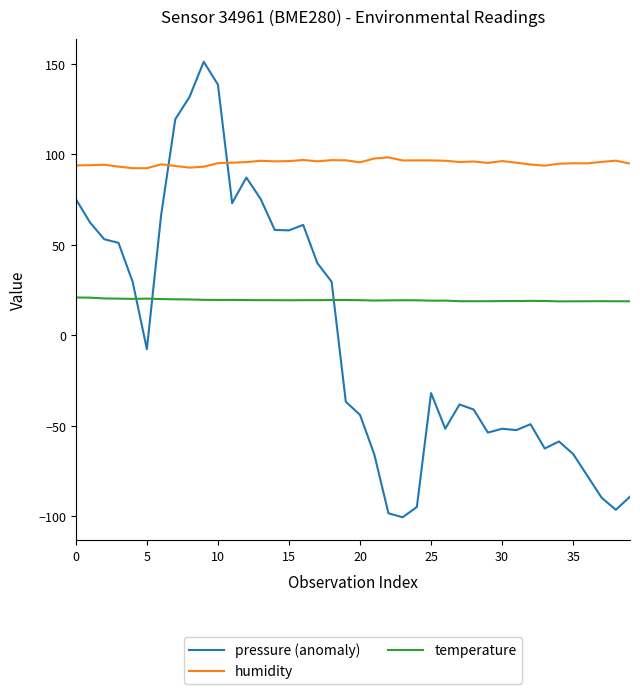

Which series has the widest spread of values?

pressure (anomaly)